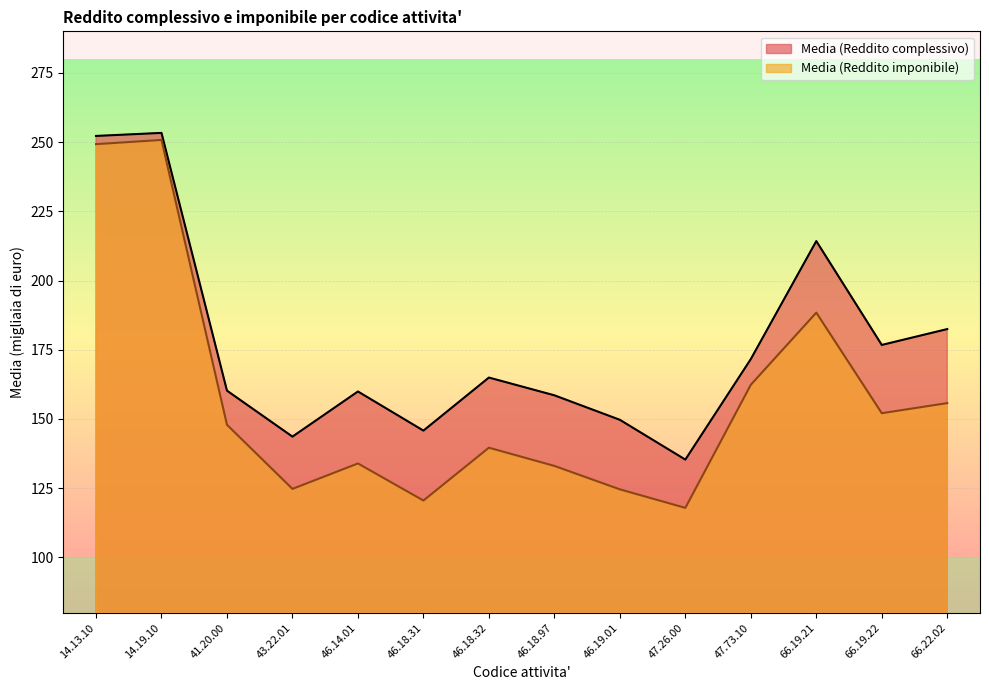

True or false: Media (Reddito imponibile) and Media (Reddito complessivo) cross at least once.

False